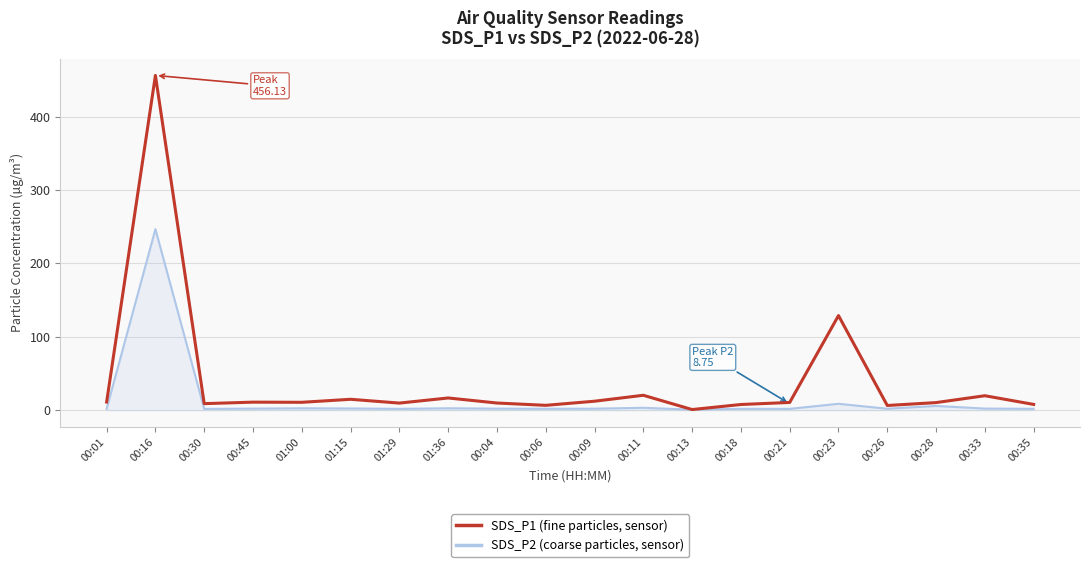

At which category does the chart reach its peak across all series?

00:16